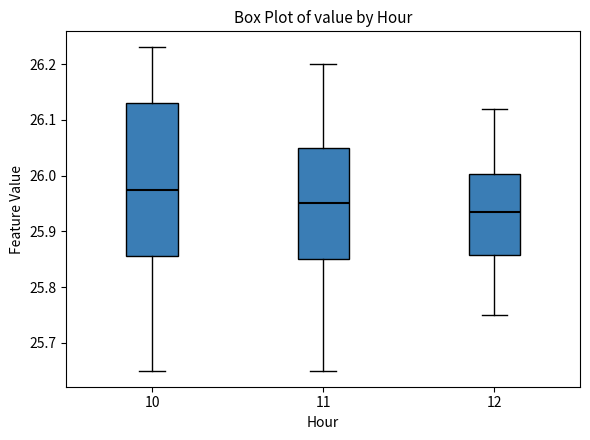

Which box's median line is the highest?

10